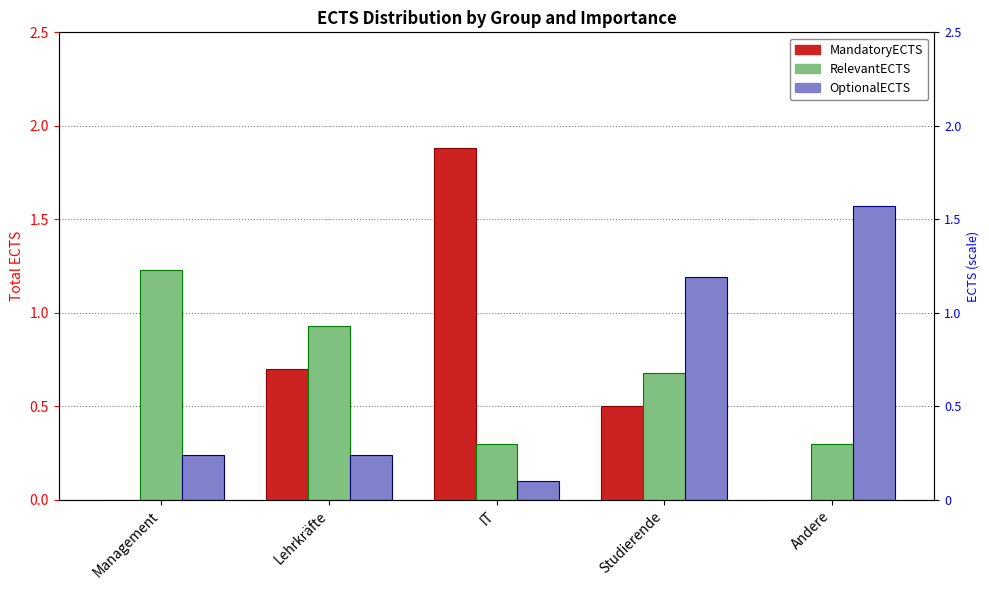

What is the label of the 3rd bar from the left?

IT